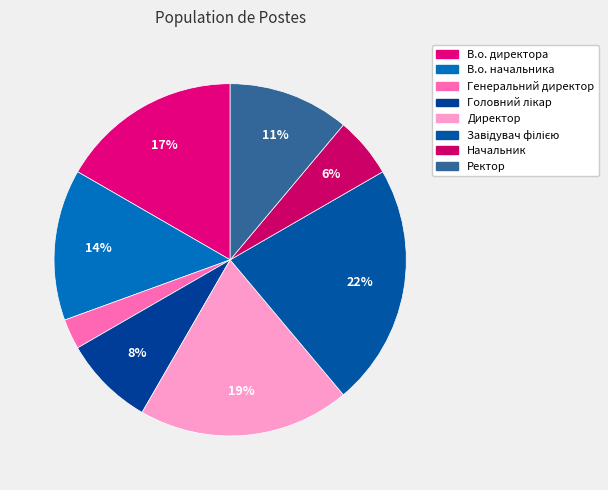

To the nearest percent, what portion does Головний лікар represent?

8%